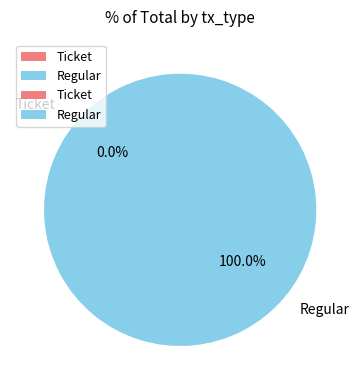

Rank the categories by value from lowest to highest.

Ticket, Regular